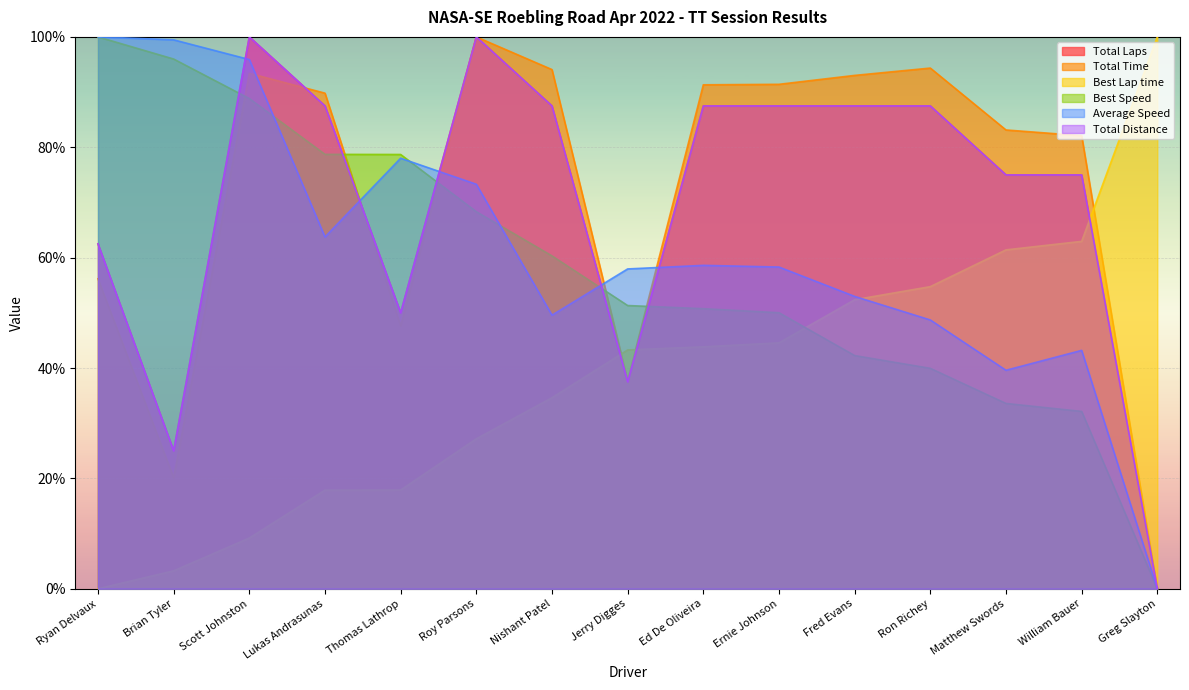

How many positive values does the Best Lap time series have?

14